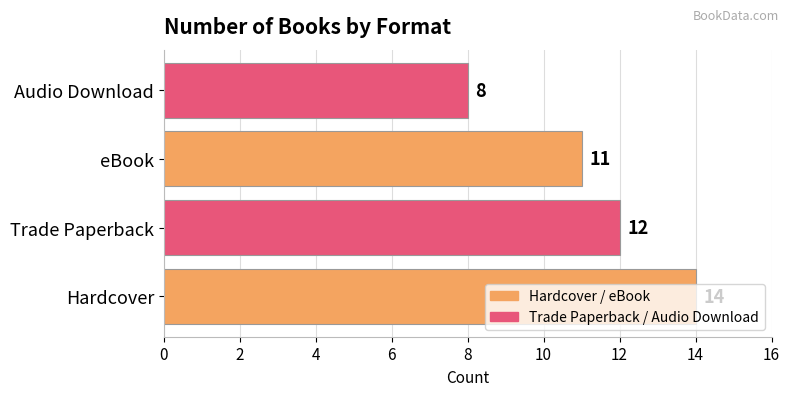

List the labels in order of value, largest first.

Hardcover, Trade Paperback, eBook, Audio Download